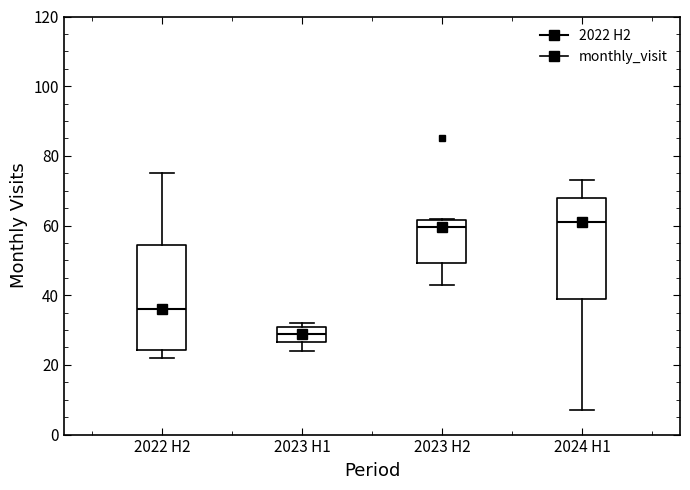

Reading left to right, transcribe this box plot: for each box, give where its median line is, the range the box spans, and where its two whiskers end, as read against the y-axis. The values are not printed on the chart, so give them approximately, as read against the axis.

2022 H2: median 36, box 24 to 54, whiskers 22 to 76
2023 H1: median 30 (inside the box), box 26 to 30, whiskers 24 to 32
2023 H2: median 60, box 50 to 62, whiskers 44 to 62
2024 H1: median 62, box 40 to 68, whiskers 8 to 74